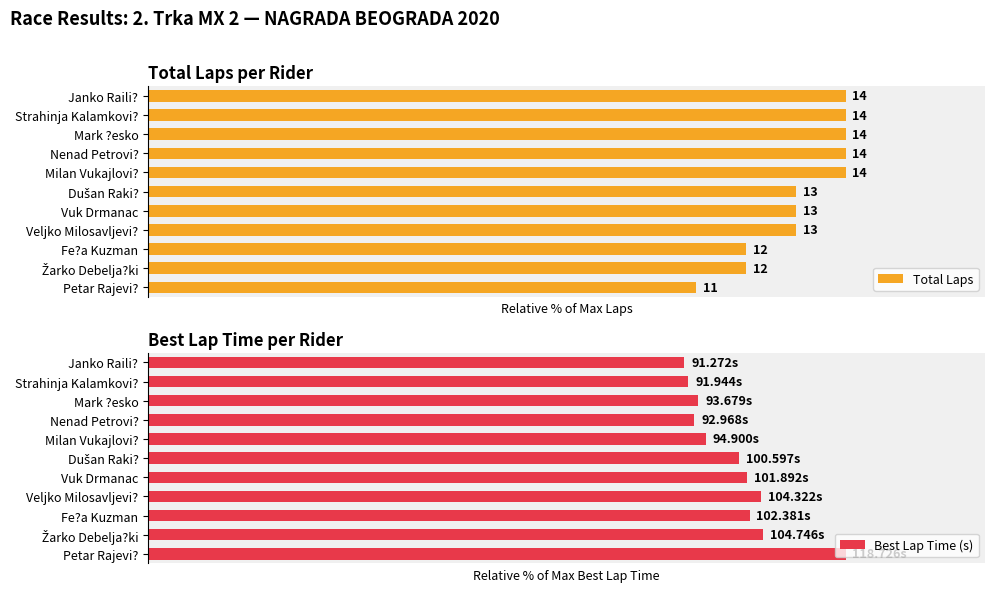

Rank the series by their maximum value, from highest to lowest.

Total Laps, Best Lap Time (s)